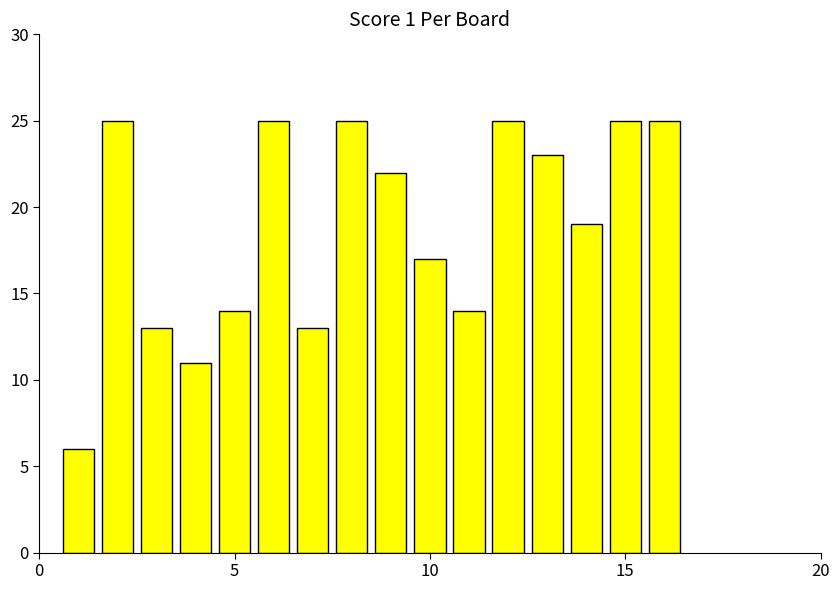

What is the difference between the maximum and minimum values?

19